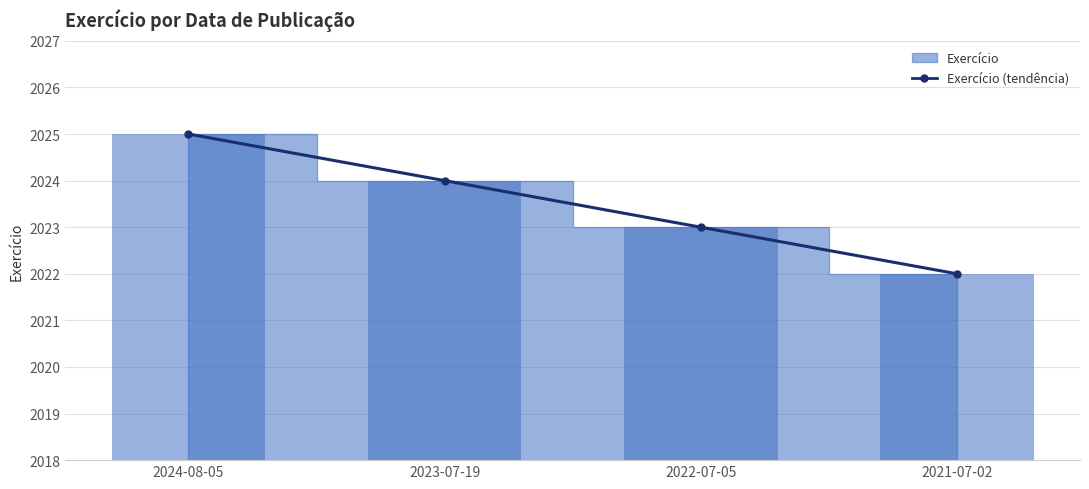

List the labels in order of value, largest first.

2024-08-05, 2023-07-19, 2022-07-05, 2021-07-02